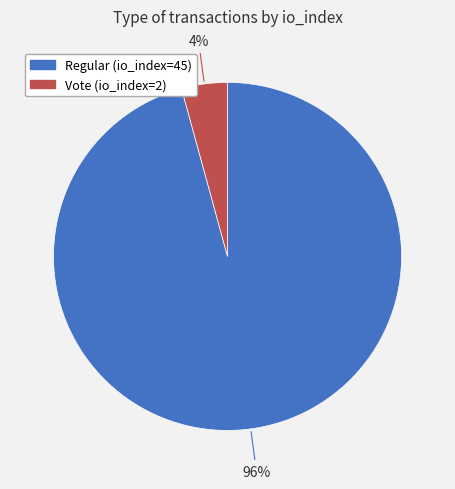

True or false: Vote (io_index=2) accounts for 4% of the total.

True